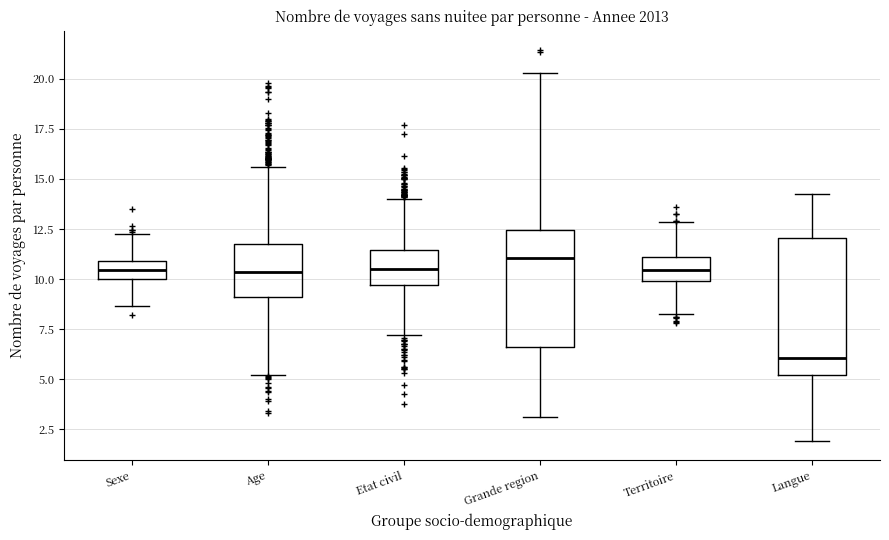

Reading left to right, transcribe this box plot: for each box, give where its median line is, the range the box spans, and where its two whiskers end, as read against the y-axis. The values are not printed on the chart, so give them approximately, as read against the axis.

Sexe: median 10.5, box 10.0 to 11.0, whiskers 8.5 to 12.0
Age: median 10.5, box 9.0 to 11.5, whiskers 5.0 to 15.5
Etat civil: median 10.5, box 9.5 to 11.5, whiskers 7.0 to 14.0
Grande region: median 11.0, box 6.5 to 12.5, whiskers 3.0 to 20.5
Territoire: median 10.5, box 10.0 to 11.0, whiskers 8.0 to 13.0
Langue: median 6.0, box 5.0 to 12.0, whiskers 2.0 to 14.0